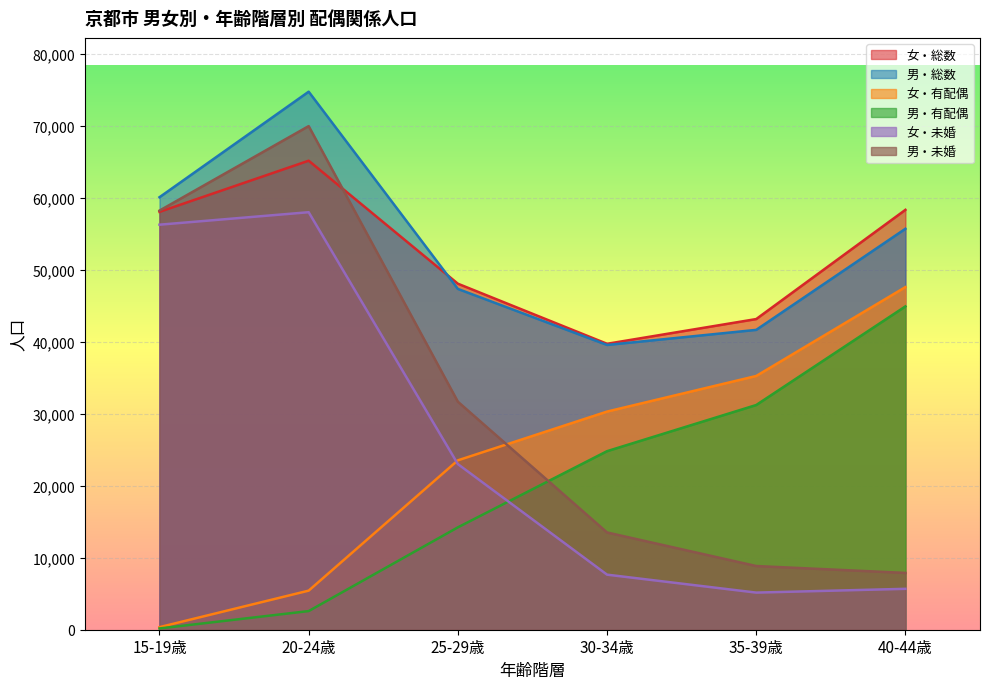

True or false: 男・有配偶 and 女・有配偶 intersect in this chart.

False